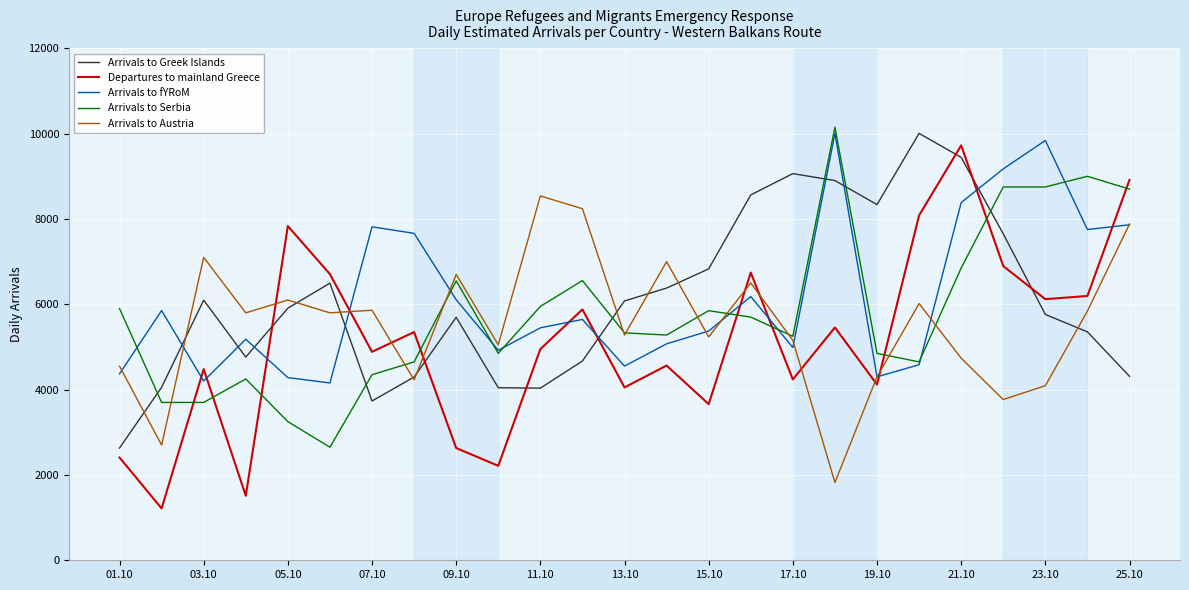

What is the minimum value for Arrivals to Greek Islands?

2631